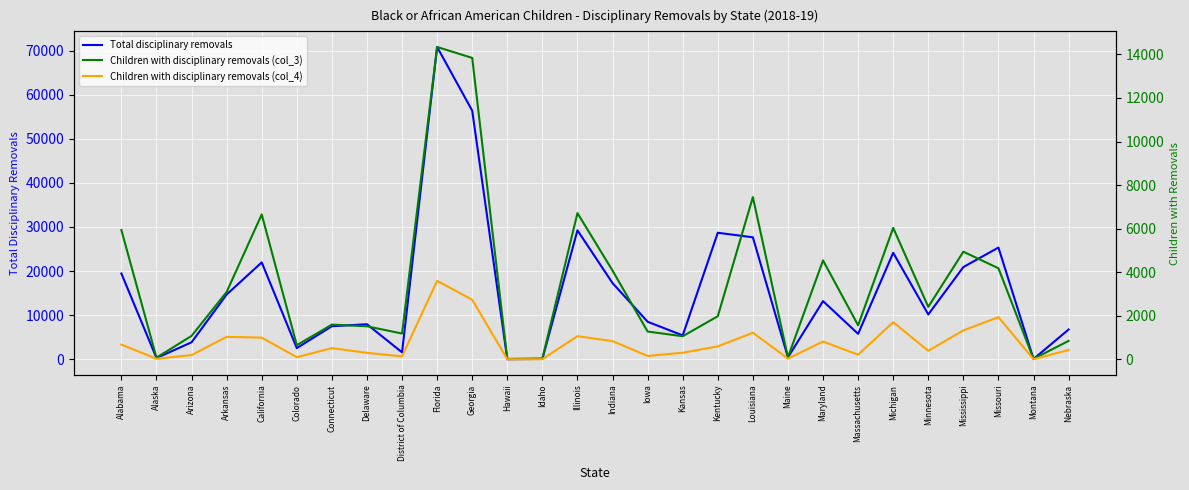

Reading left to right, what are all the values shown in this chart?

Total disciplinary removals: 19451	302	3856	14685	21973	2548	7507	7950	1582	70801	56365	20	88	29244	17280	8519	5418	28689	27662	436	13199	5775	24152	10170	20915	25337	77	6756
Children with disciplinary removals (col_3): 5933	74	1073	3090	6651	646	1591	1514	1181	14342	13840	16	35	6712	4071	1273	1057	1976	7446	92	4540	1558	6032	2407	4940	4178	19	844
Children with disciplinary removals (col_4): 675	21	191	1030	992	94	511	295	131	3601	2733	1	3	1060	832	150	300	592	1219	30	813	209	1700	389	1324	1934	3	424